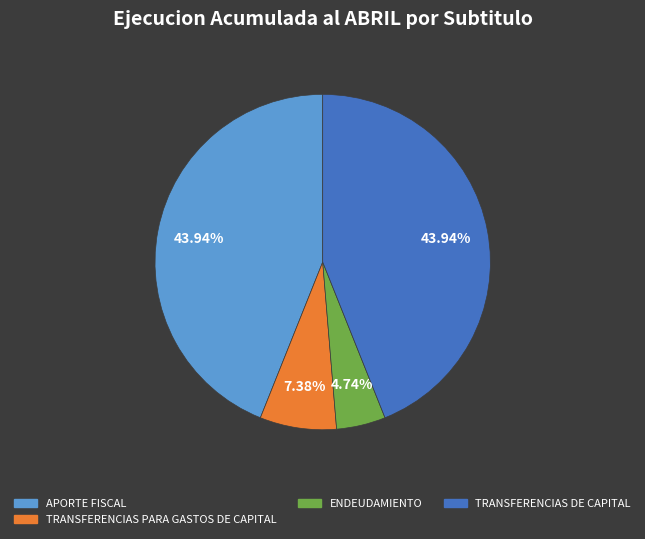

Is there a majority slice in this chart?

No